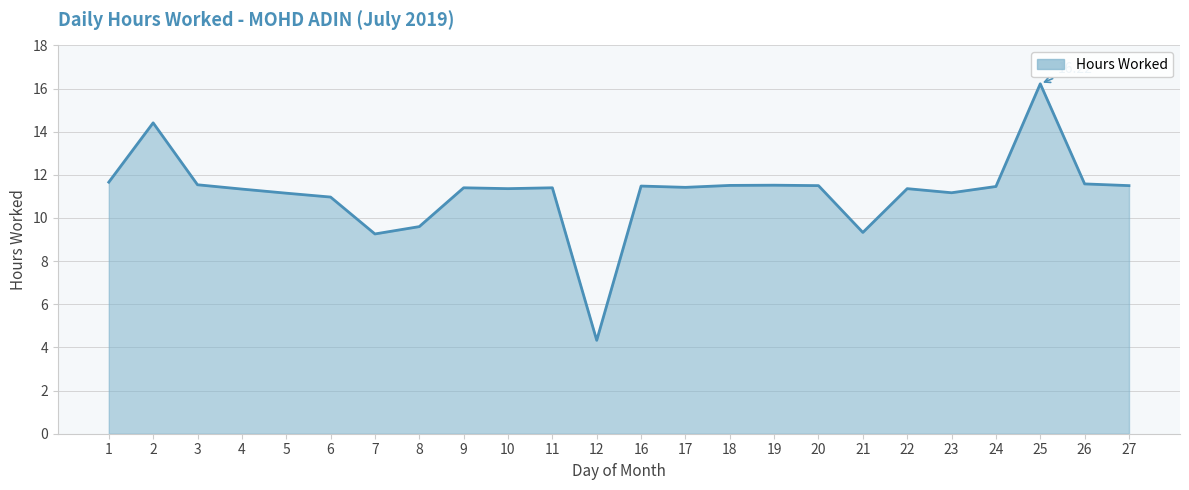

What is the difference between the maximum and minimum values?

11.9